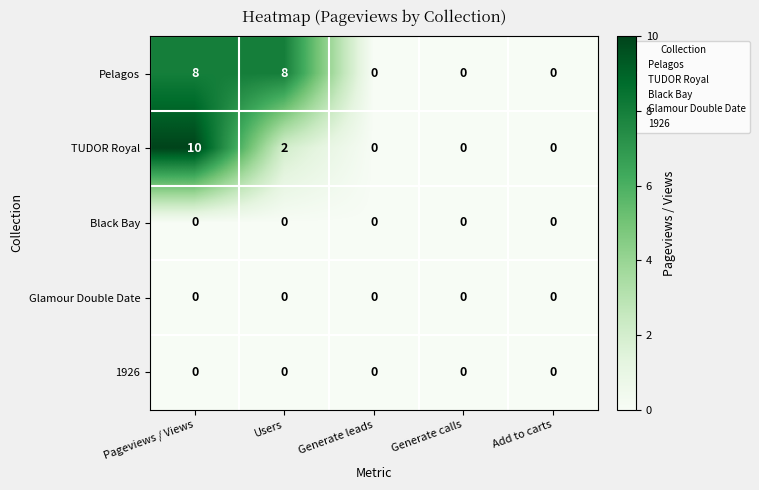

At how many categories does at least one series exceed 9?

1